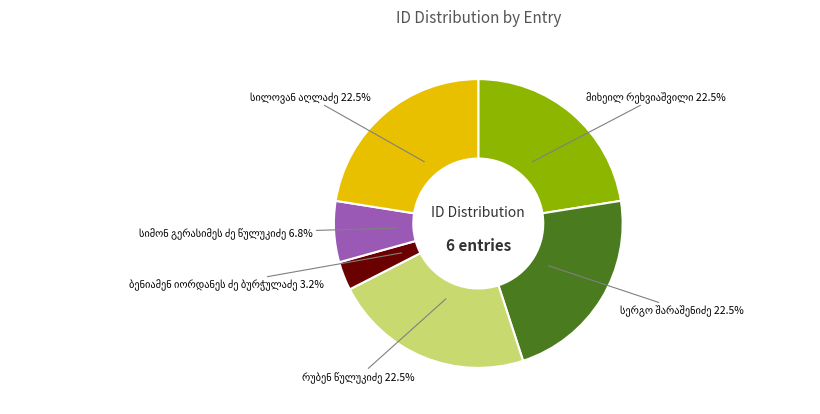

Count the number of slices in the pie.

6